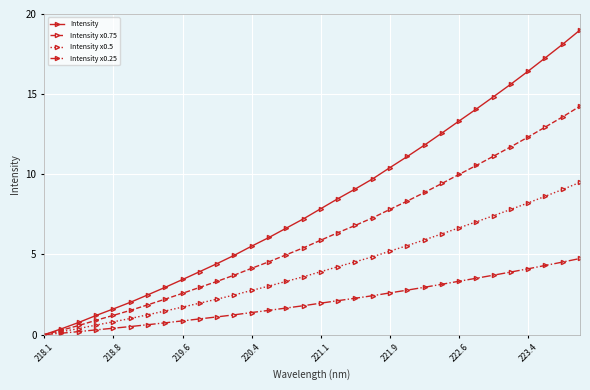

What is the maximum value shown in the chart?

19.0